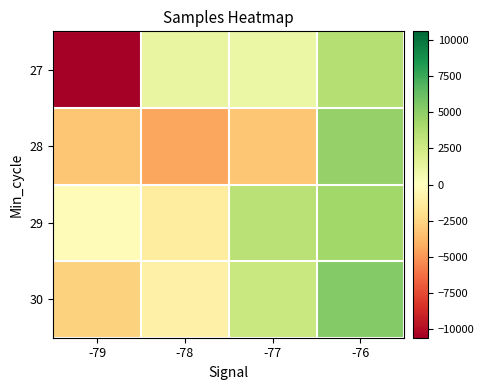

At which category is the sum across all series the highest?

-76